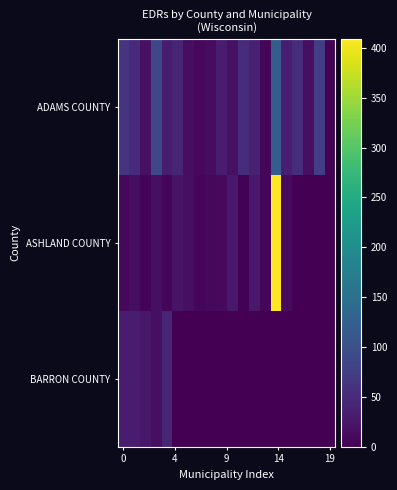

Rank the series by their average value, from lowest to highest.

BARRON COUNTY, ASHLAND COUNTY, ADAMS COUNTY